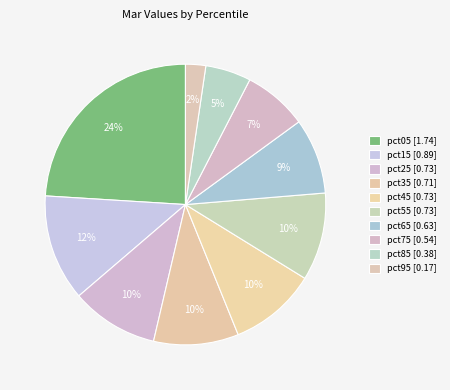

Between pct45 and pct95, which is larger?

pct45